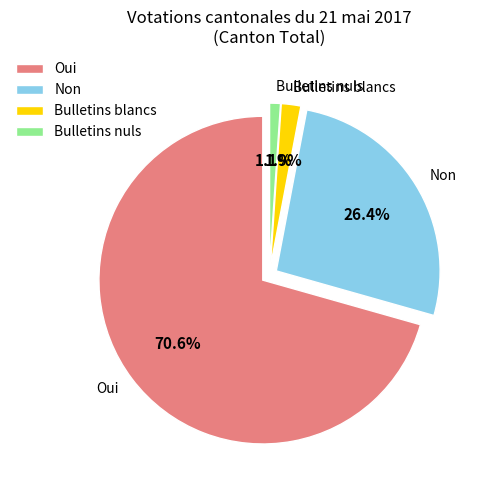

What is the change in value from Non to Bulletins blancs?

-22263